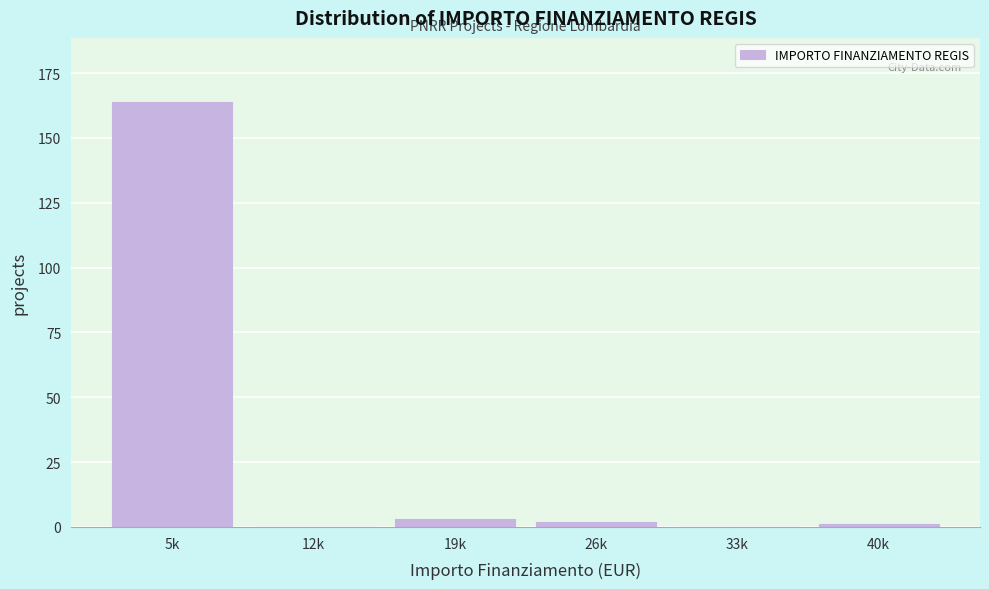

Reading left to right, transcribe all the data shown in this chart.

5k=164	12k=0	19k=3	26k=2	33k=0	40k=1